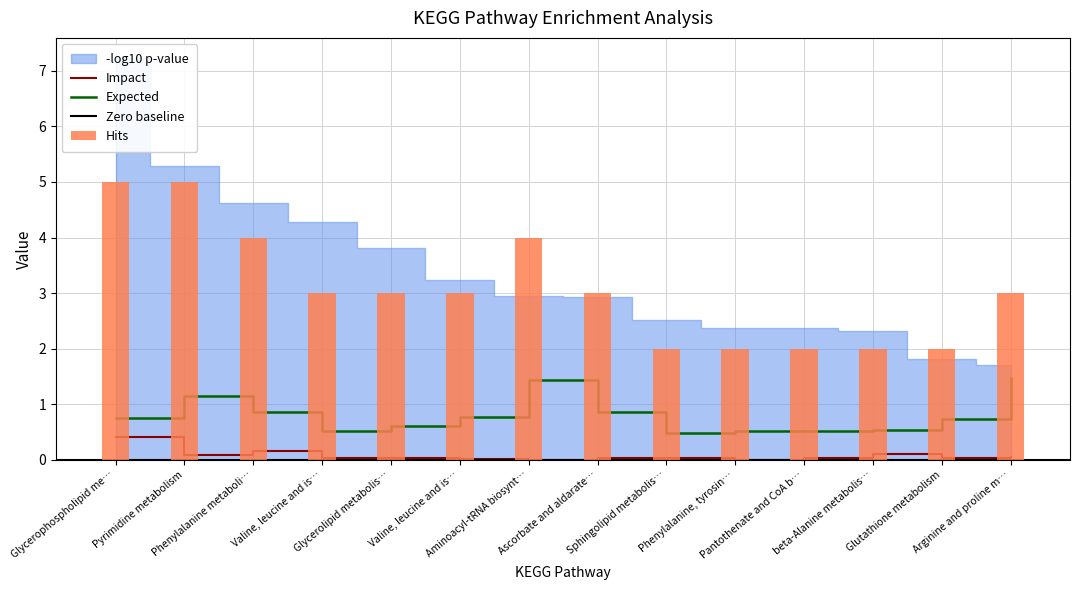

At which label does Impact reach its minimum?

Aminoacyl-tRNA biosynt…